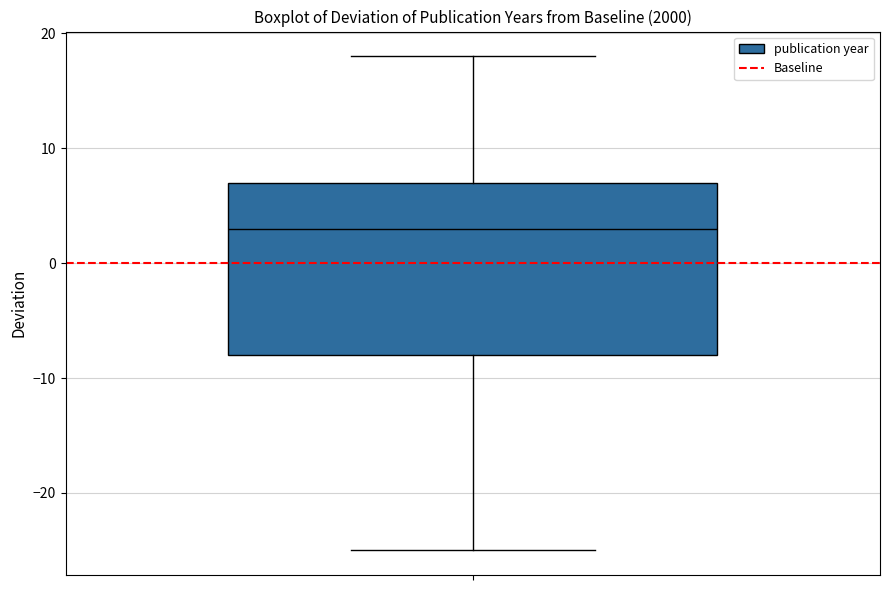

Transcribe this box plot: give where the median line is, the range the box spans, and where the two whiskers end, as read against the y-axis. The values are not printed on the chart, so give them approximately, as read against the axis.

median 3, box -8 to 7, whiskers -25 to 18